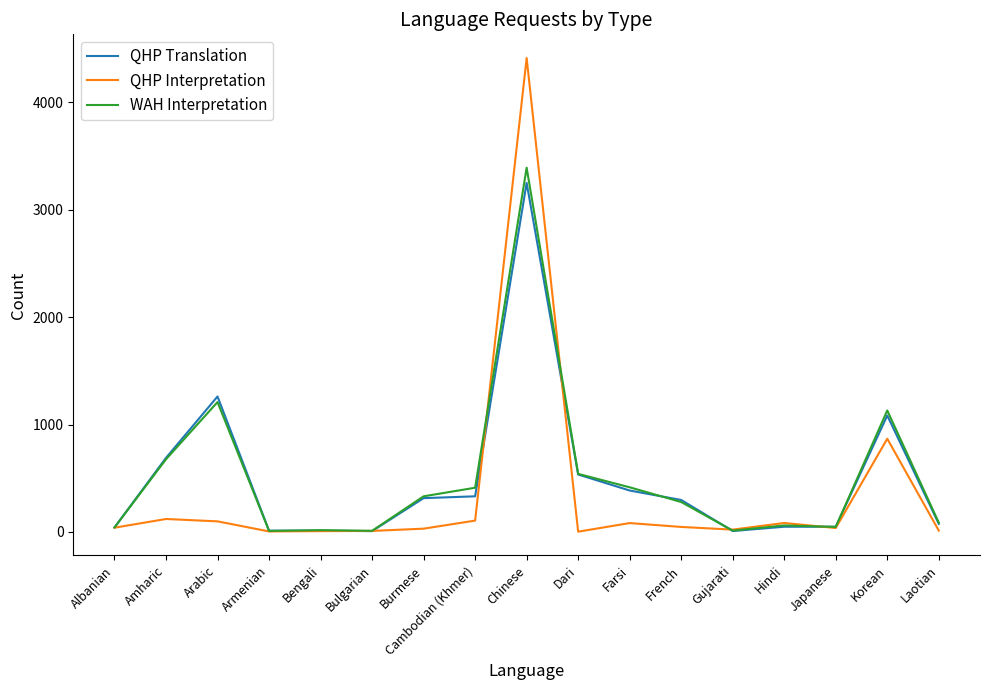

Is the value of WAH Interpretation at Dari greater than the value of QHP Translation at Albanian?

Yes